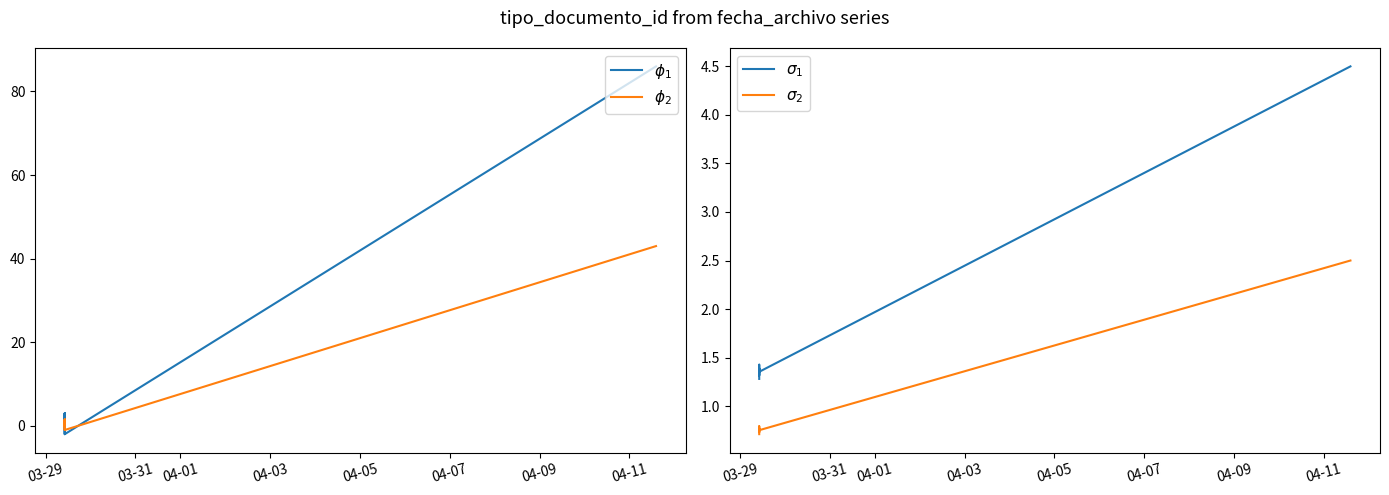

Is this an area chart (filled region under the line)?

No